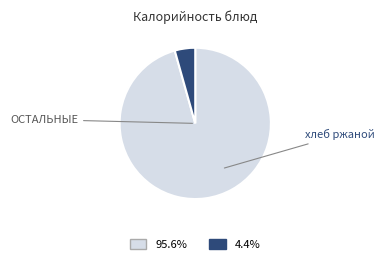

Is there any slice that represents more than half of the pie?

Yes